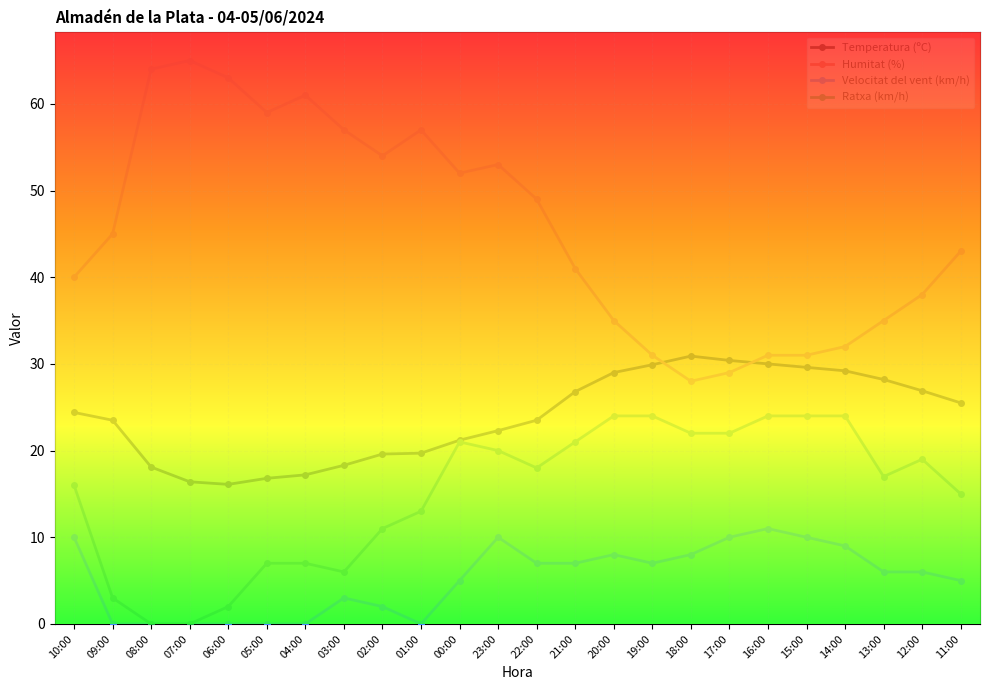

True or false: Velocitat del vent (km/h) has a value of 5.0 at 11:00.

True